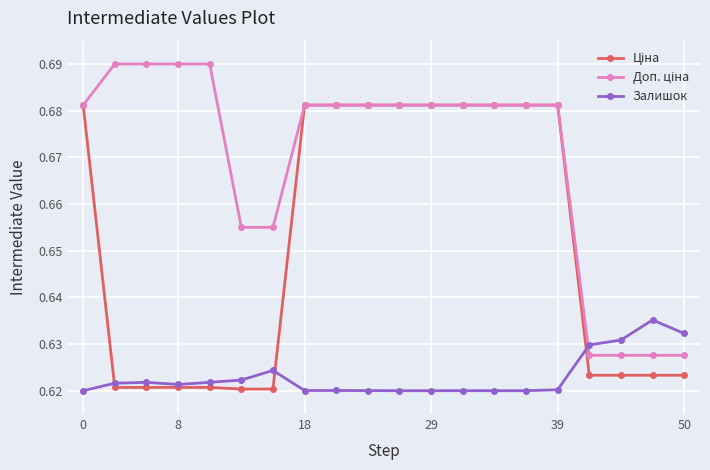

At how many categories does at least one series exceed 0?

20